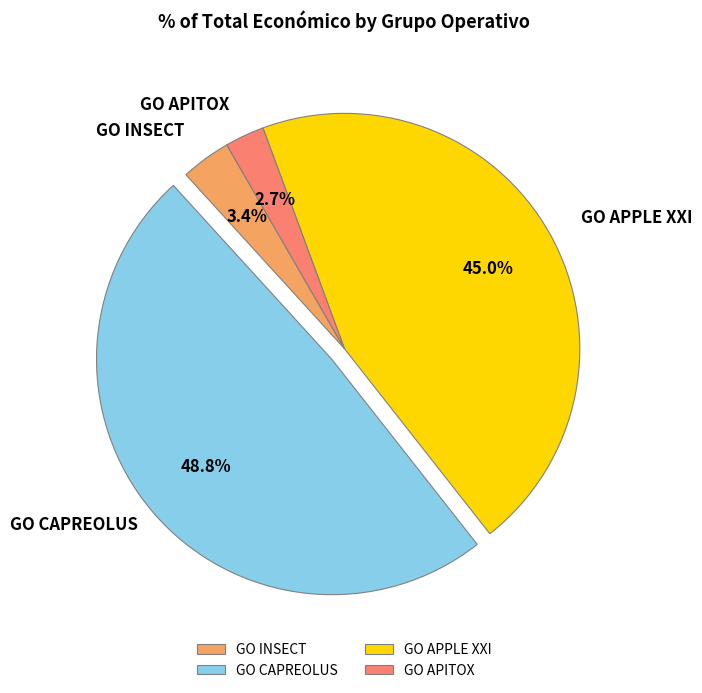

To the nearest percent, what portion does GO APPLE XXI represent?

45%